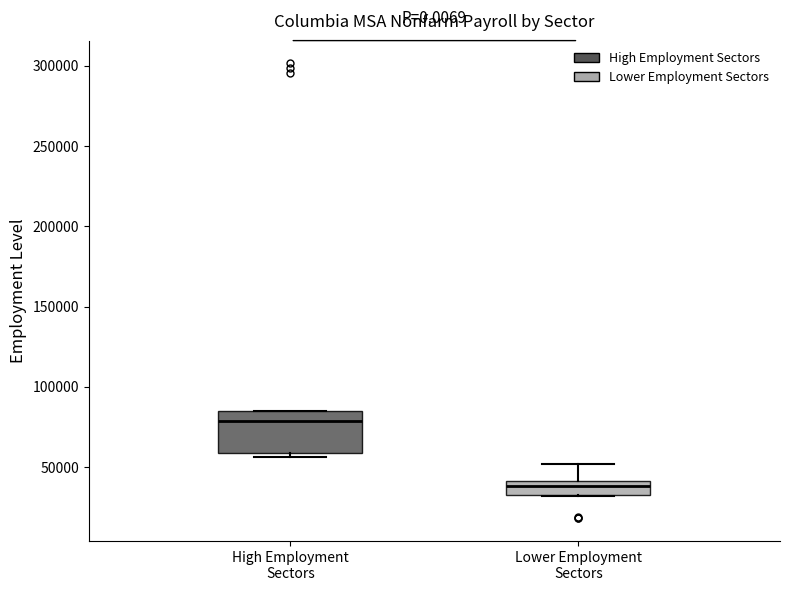

Where does the median line of the box for High Employment Sectors sit on the y-axis? The values are not printed on the chart, so give them approximately, as read against the axis.

80000